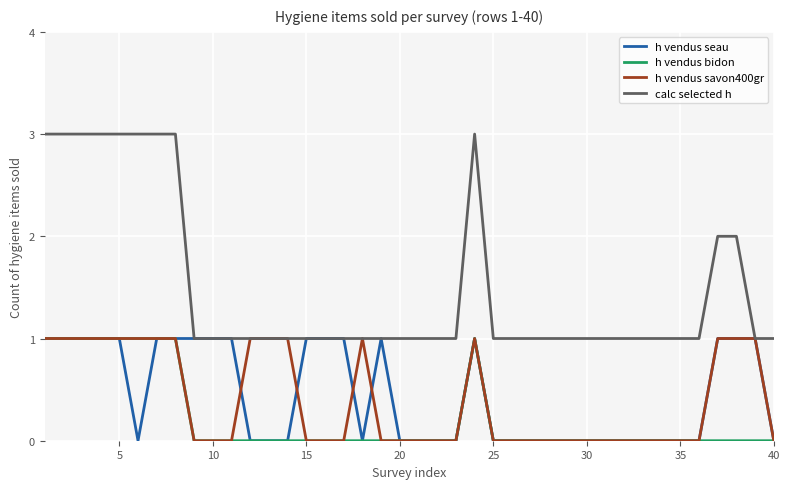

Is this an area chart (filled region under the line)?

No